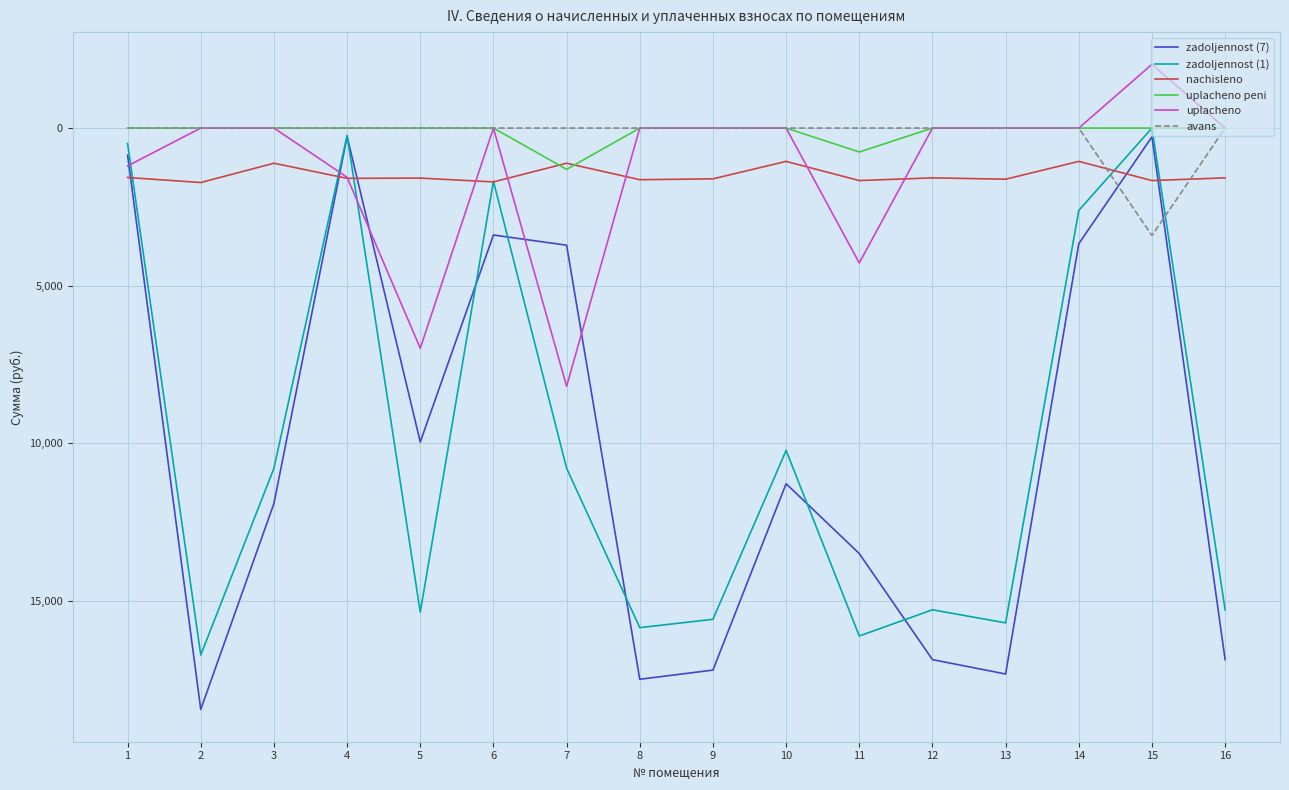

True or false: uplacheno and nachisleno cross at least once.

True